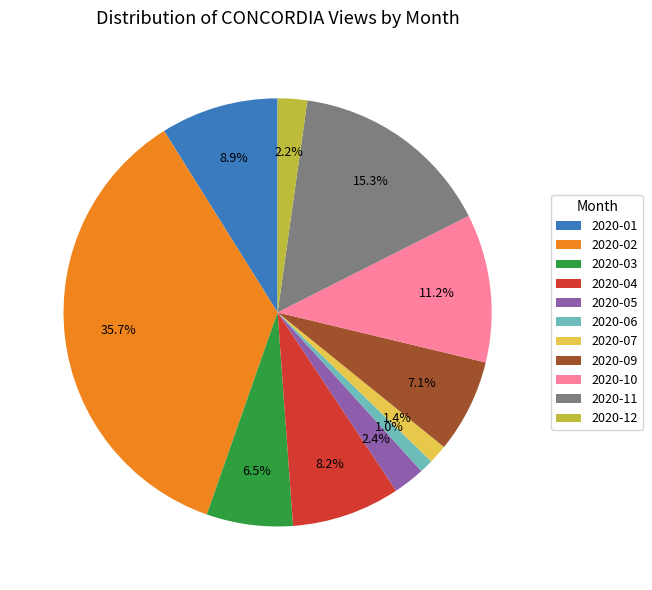

Does any single category account for the majority?

No